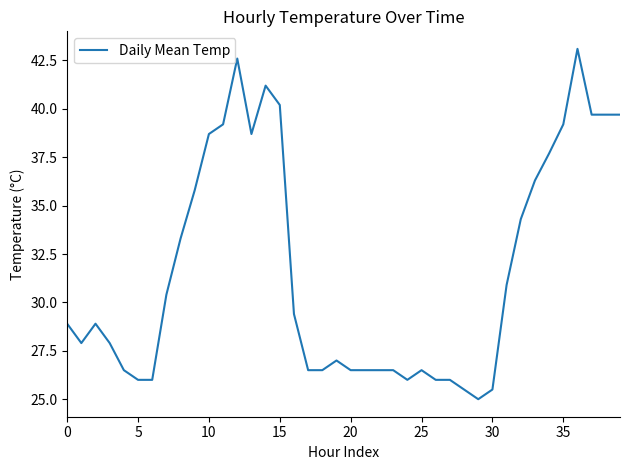

What is the minimum value shown in the chart?

25.0